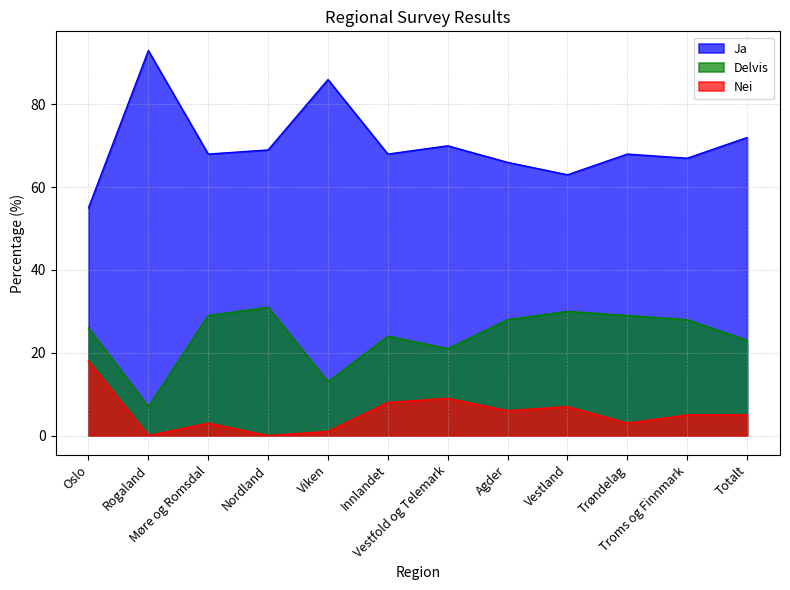

What is the label of the 4th point from the left?

Nordland